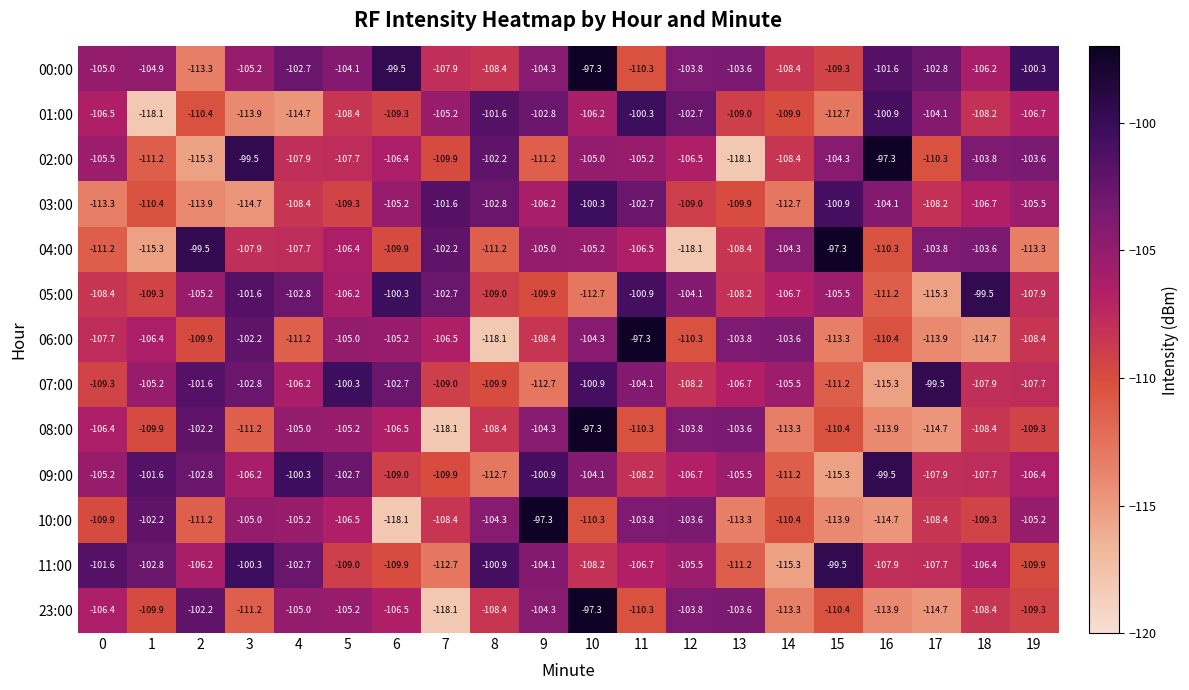

What is the approximate value of 08:00 at 18?

-108.4